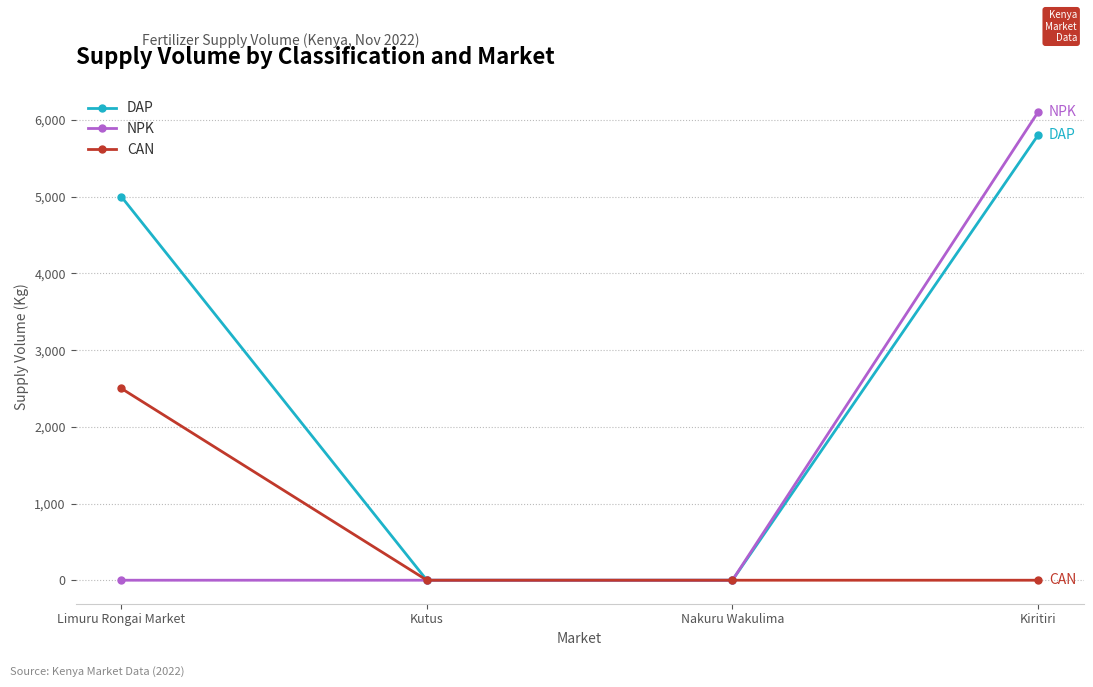

What is the label of the 2nd point from the right?

Nakuru Wakulima